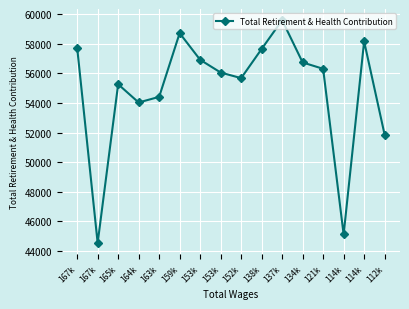

What is the sum of all values?

878731